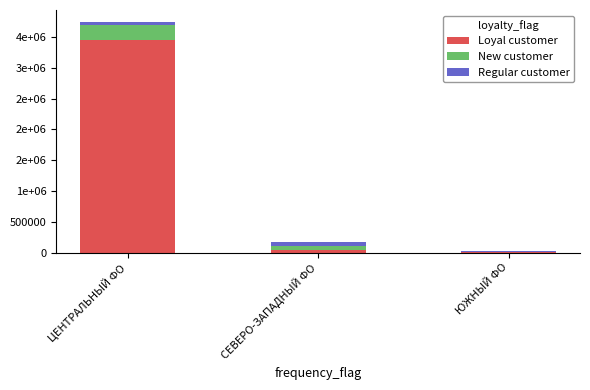

What are all the series names shown in the legend?

Loyal customer, New customer, Regular customer